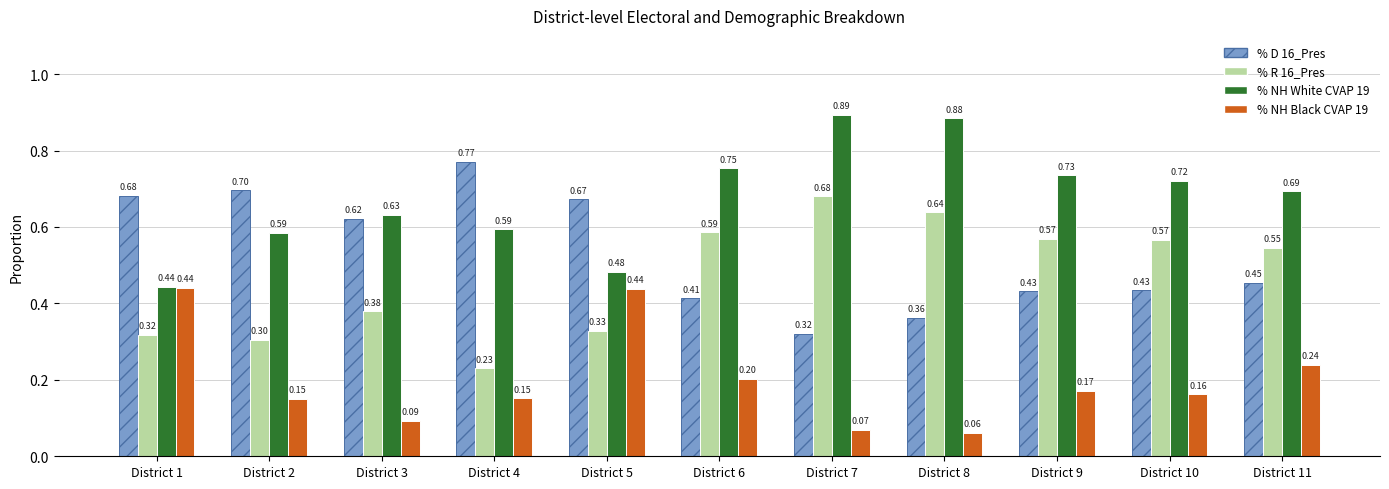

What is the sum of all % NH White CVAP 19 values?

7.4